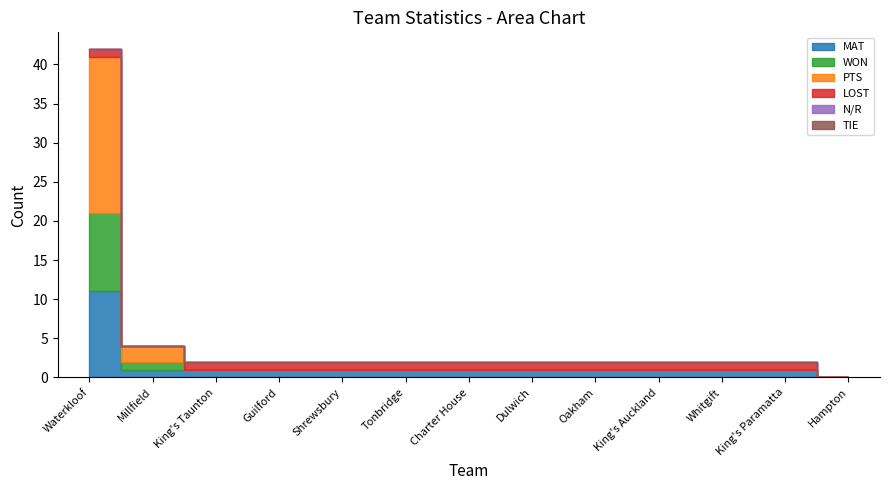

Is the value of N/R at King's Taunton greater than the value of PTS at Waterkloof?

No